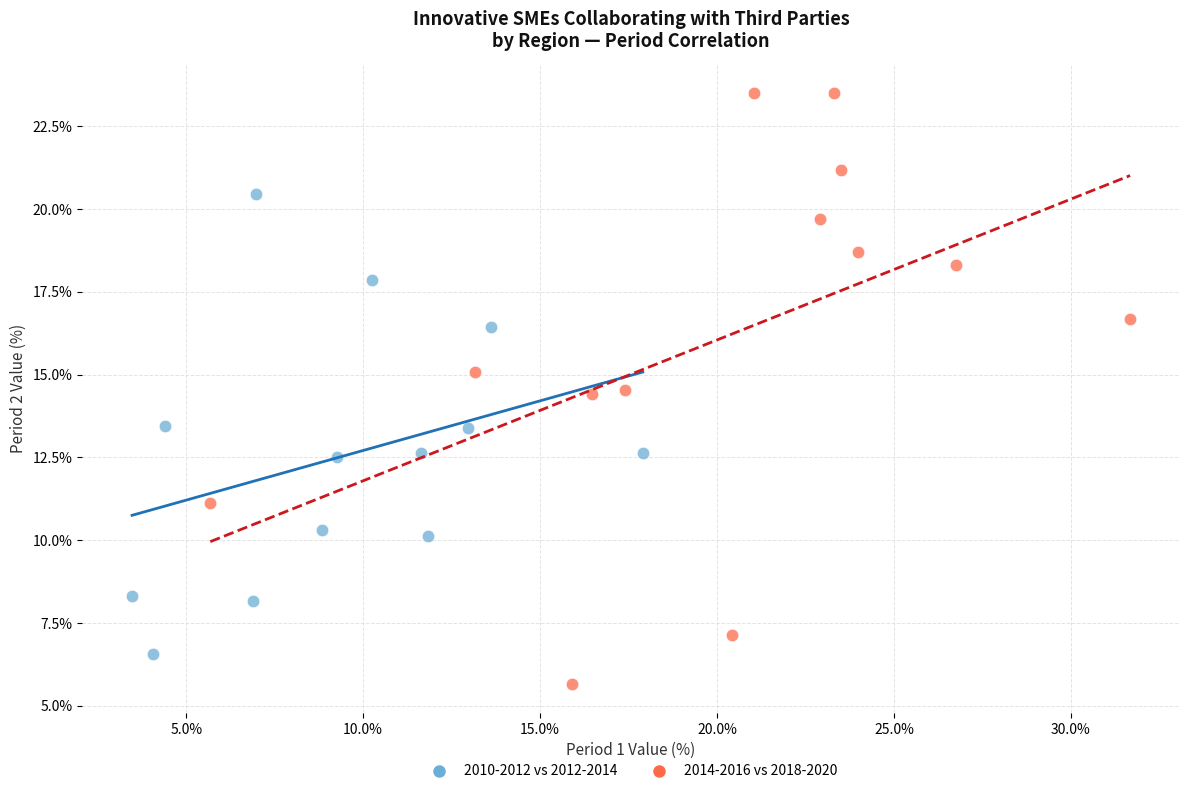

Which series reaches the minimum Y coordinate?

2014-2016 vs 2018-2020